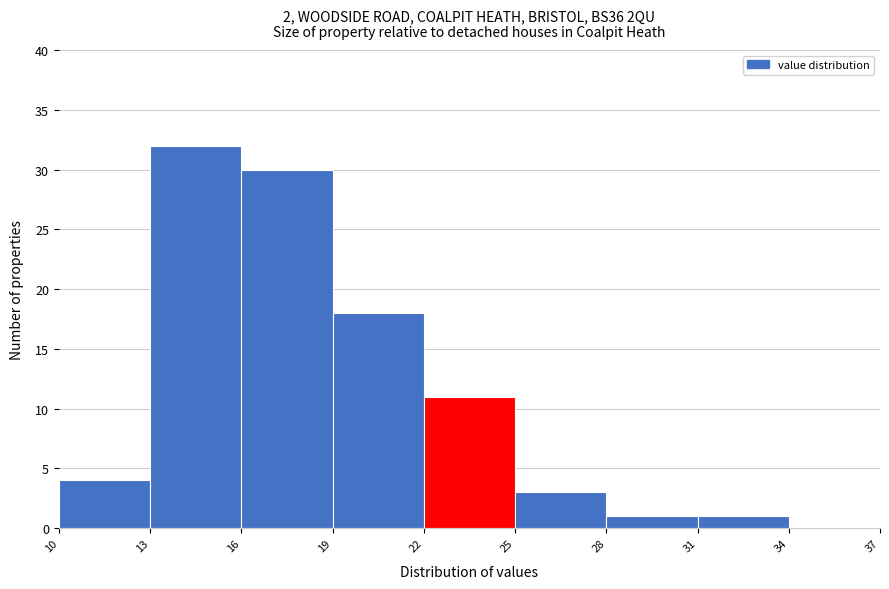

Over which range of the x-axis is the bar tallest?

13 to 16